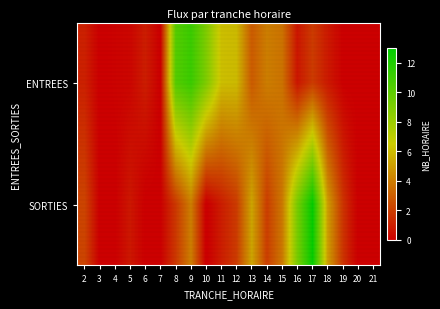

Between 20 and 14, which is larger?

14